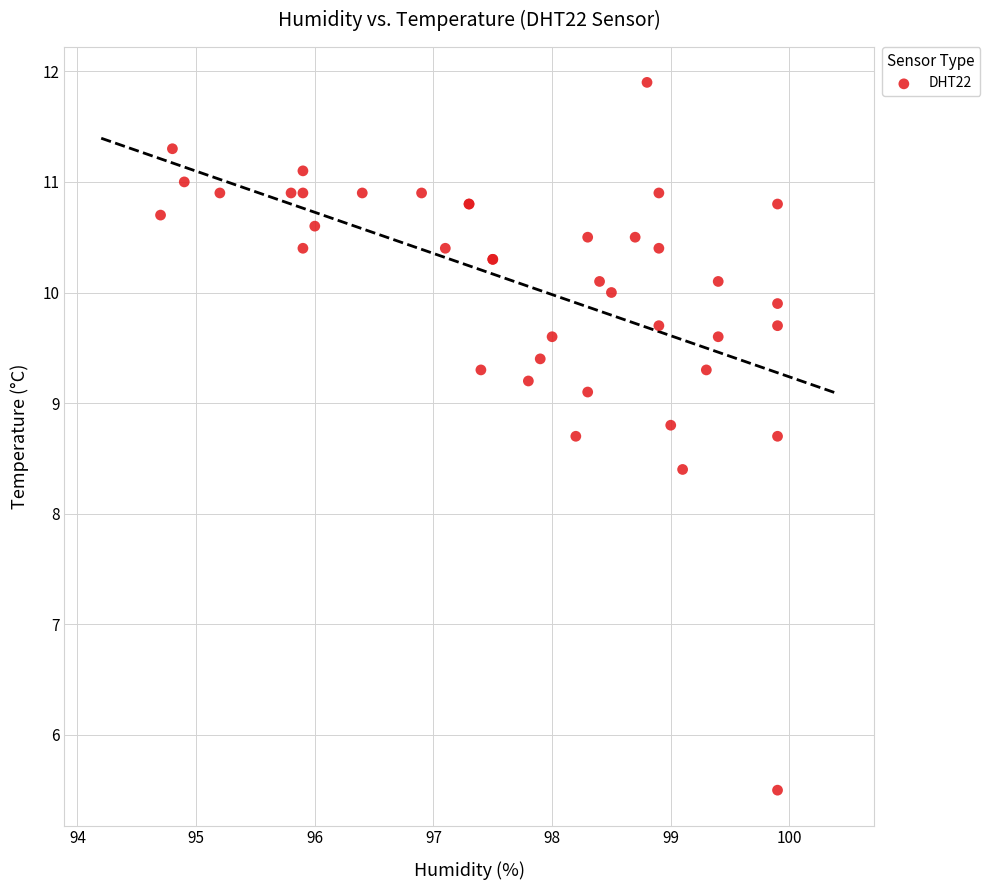

What Y value in the scatter plot is closest to 8?

8.4